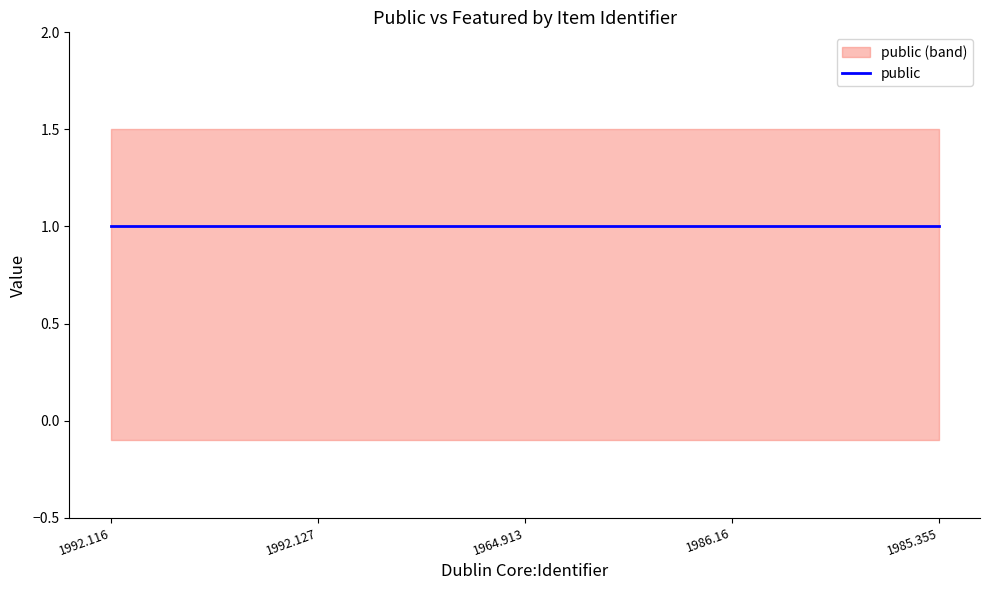

True or false: public and featured intersect in this chart.

False